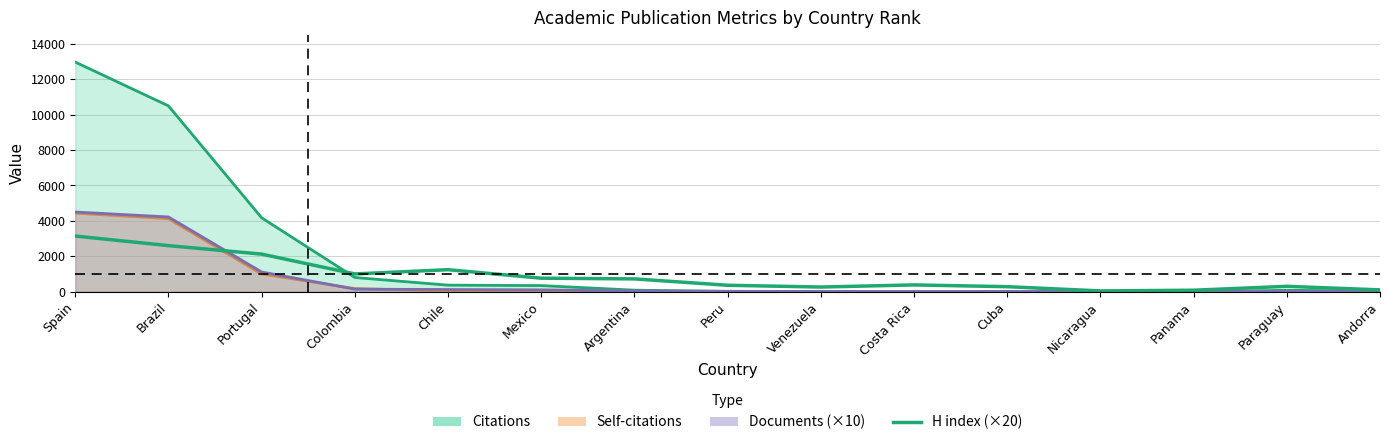

The value at Costa Rica is 380. True or false?

True